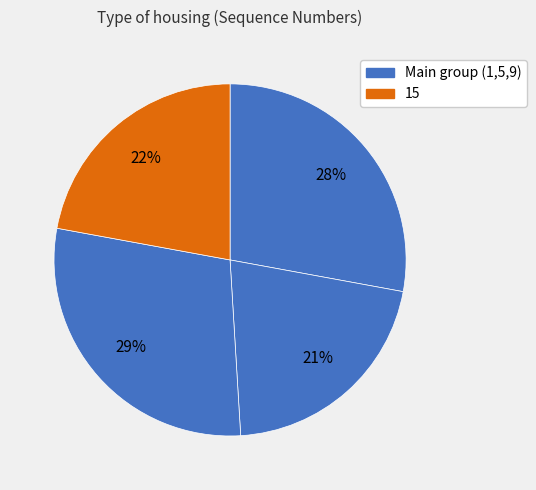

Rank the categories by value from lowest to highest.

5, 15, 1, 9